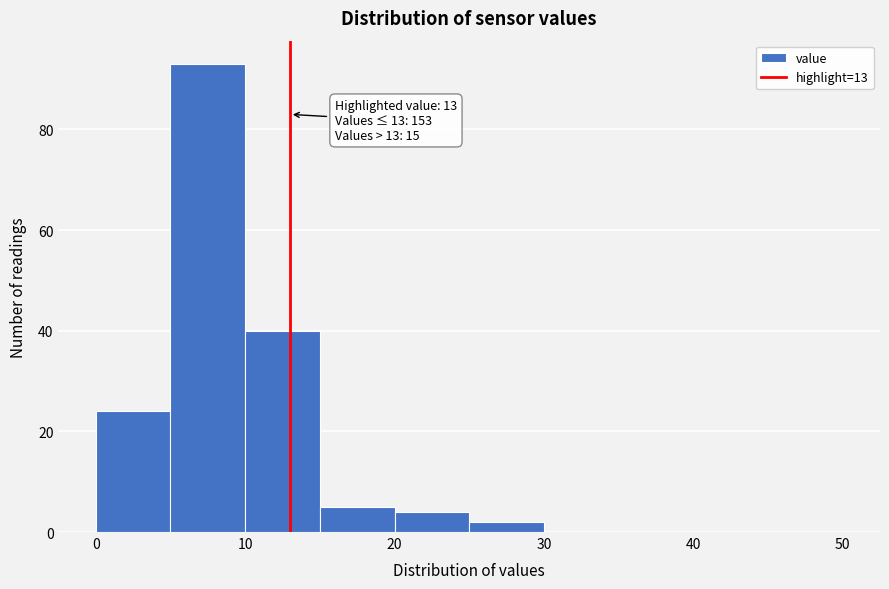

Which range on the x-axis has the tallest bar?

5 to 10